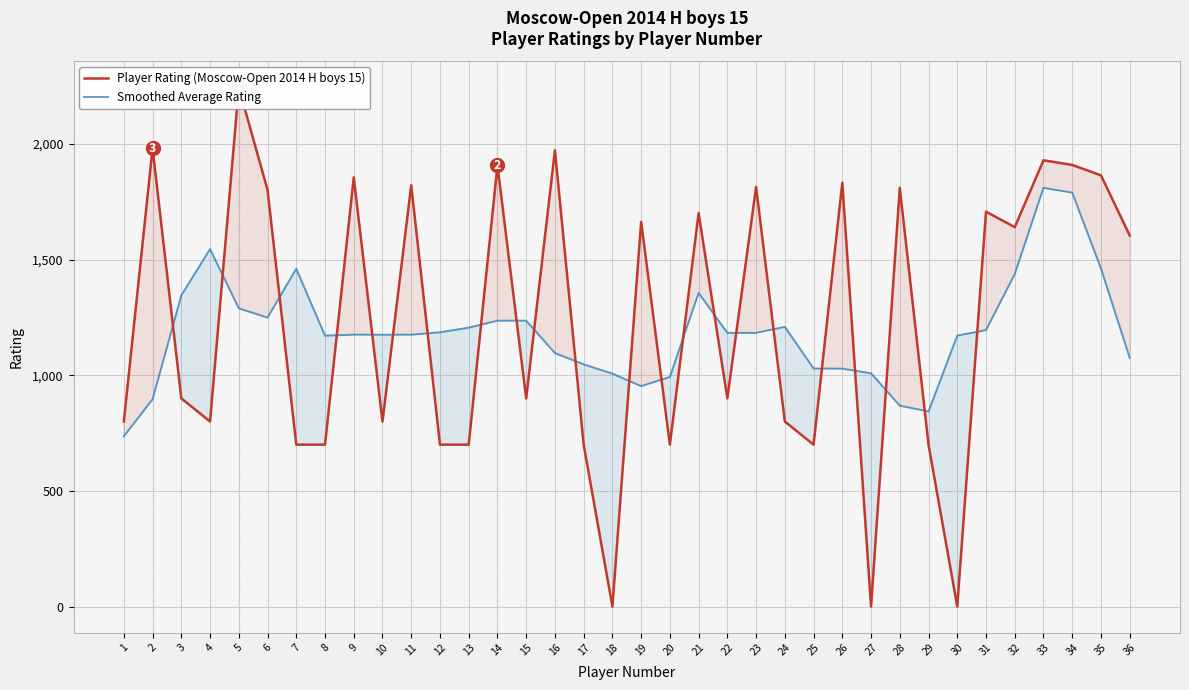

Rank the series by their maximum value, from lowest to highest.

Smoothed Average Rating, Player Rating (Moscow-Open 2014 H boys 15)